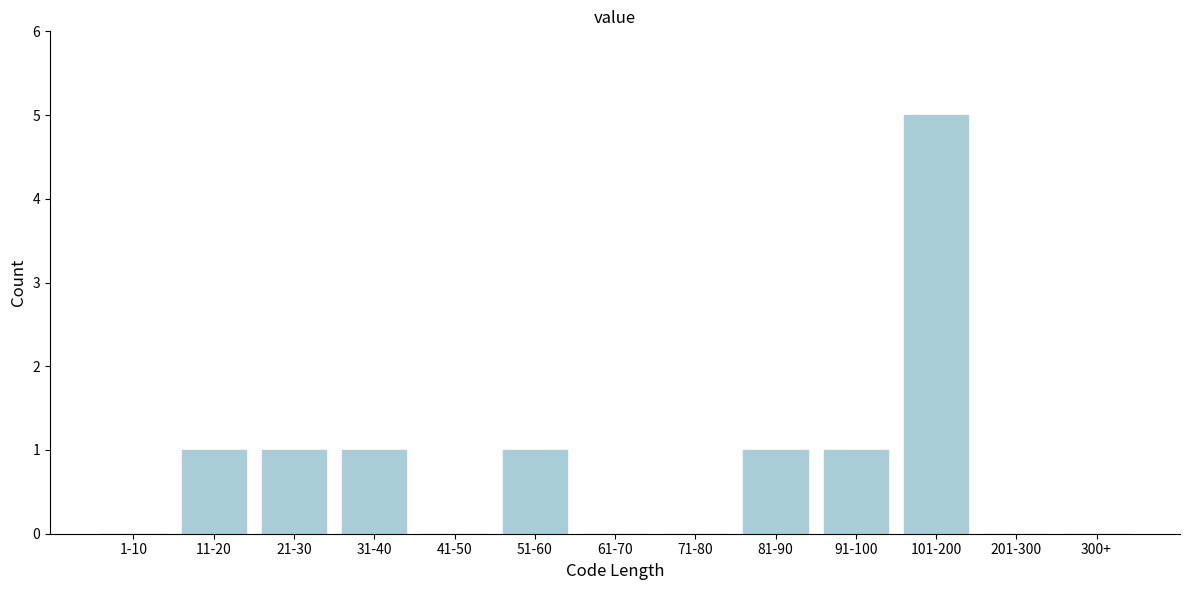

Reading left to right, transcribe all the data shown in this chart.

1-10=0	11-20=1	21-30=1	31-40=1	41-50=0	51-60=1	61-70=0	71-80=0	81-90=1	91-100=1	101-200=5	201-300=0	300+=0